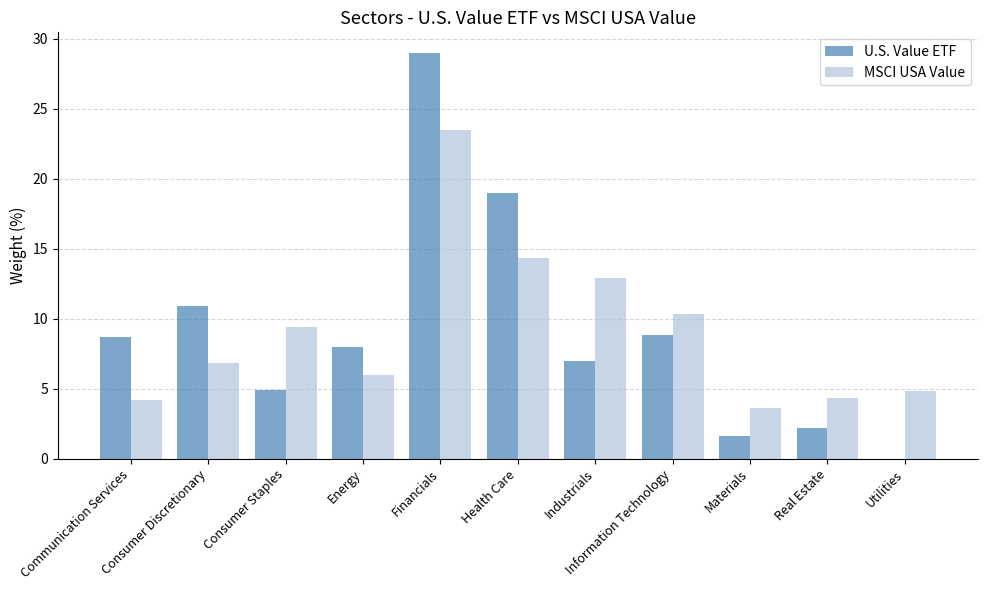

Is it true that MSCI USA Value equals 12.9 at Industrials?

True